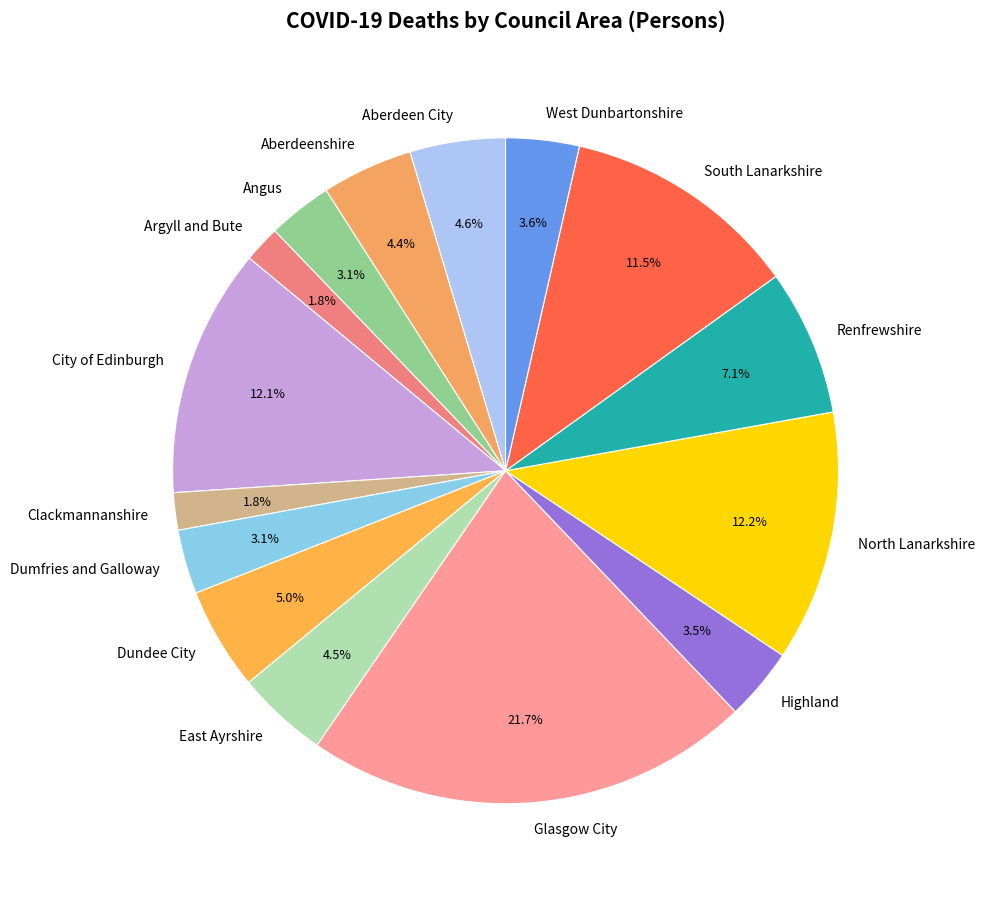

To the nearest percent, what is the average slice percentage?

7%